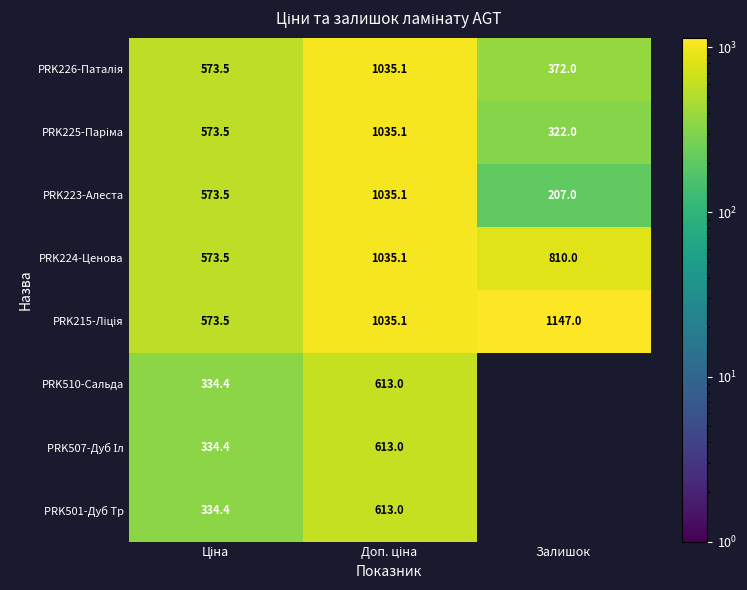

Which category has the highest value across all series?

Залишок